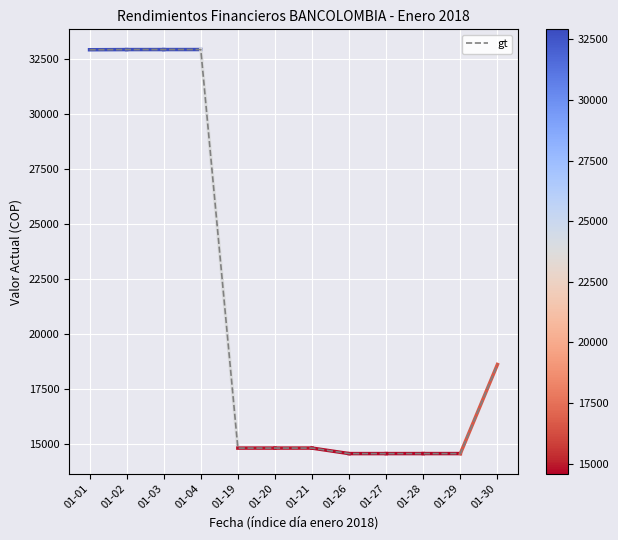

True or false: the data shows 32907.5 at 01-03.

True